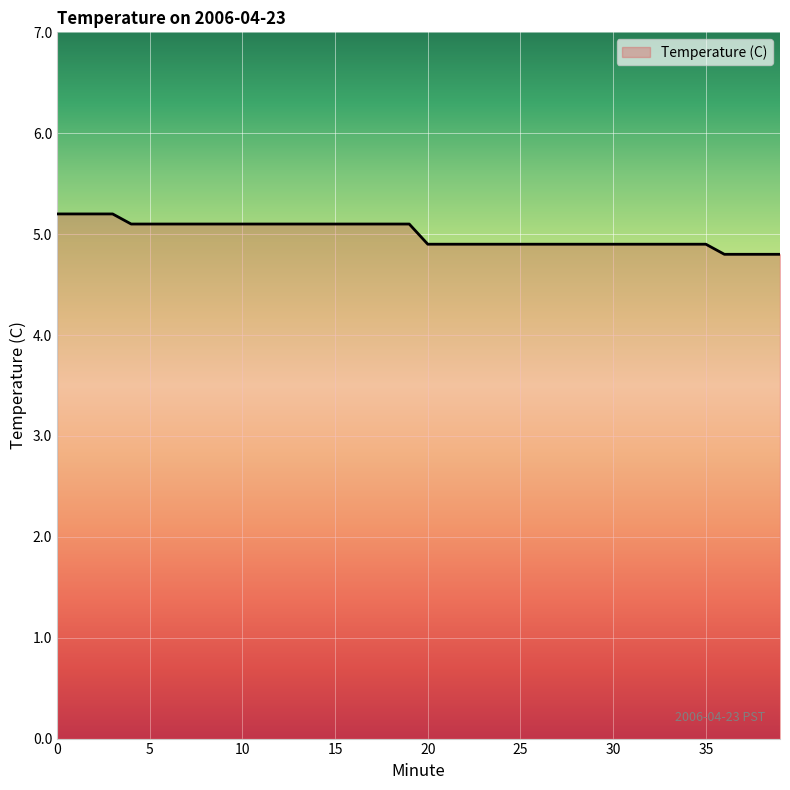

What is the difference between the maximum and minimum values?

0.4